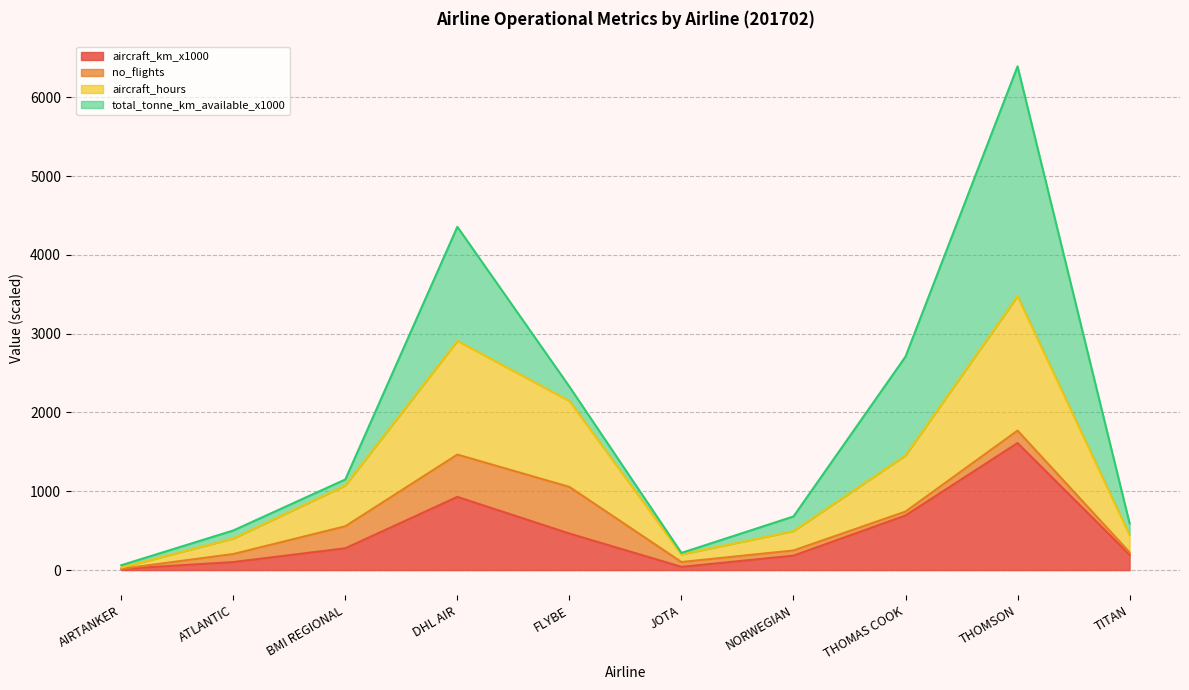

What is the highest value of the aircraft_km_x1000 series?

1612.0